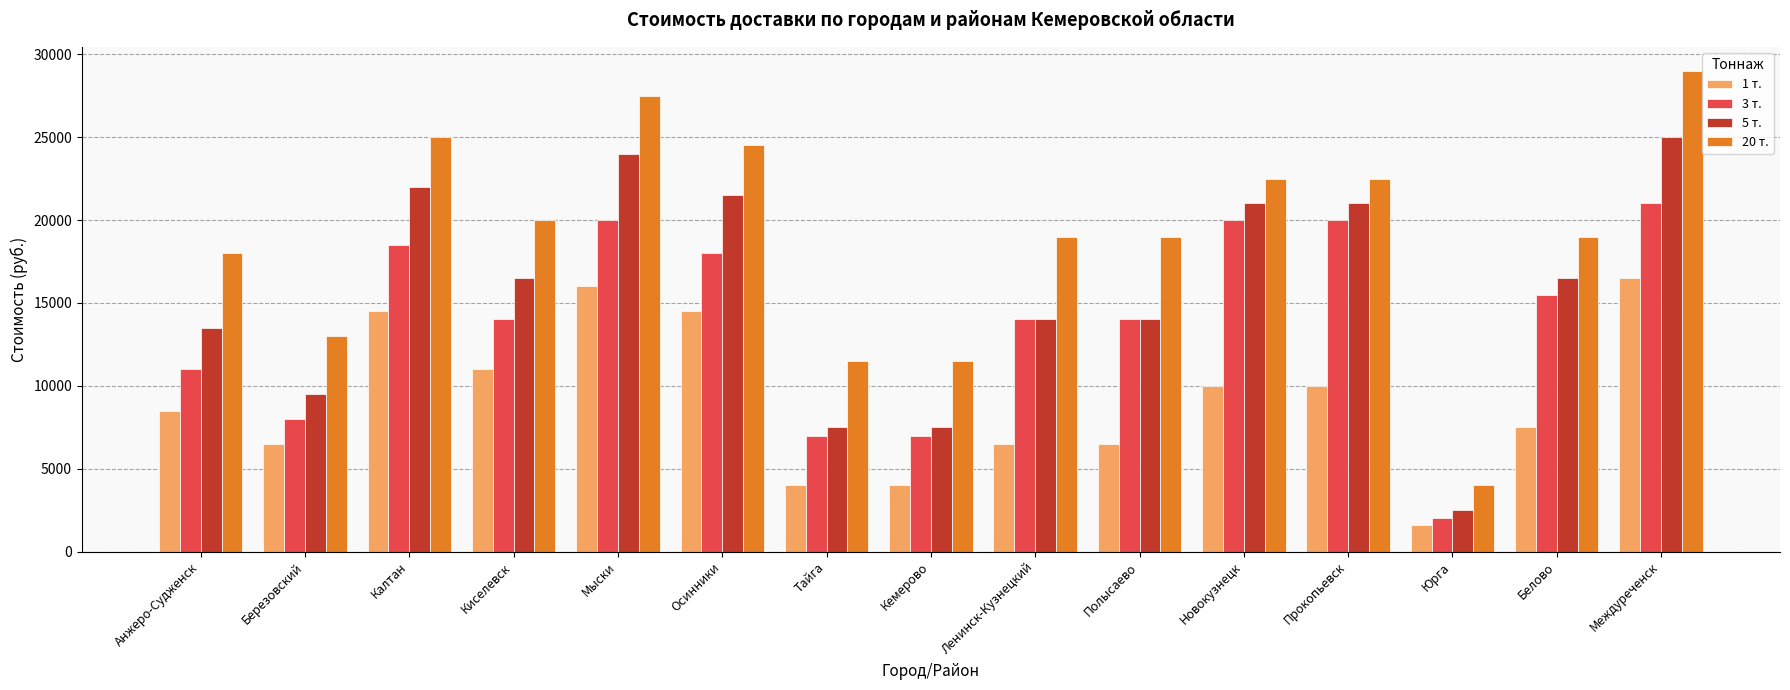

Reading left to right, extract all data points from this chart.

1 т.: 8500	6500	14500	11000	16000	14500	4000	4000	6500	6500	10000	10000	1600	7500	16500
3 т.: 11000	8000	18500	14000	20000	18000	7000	7000	14000	14000	20000	20000	2000	15500	21000
5 т.: 13500	9500	22000	16500	24000	21500	7500	7500	14000	14000	21000	21000	2500	16500	25000
20 т.: 18000	13000	25000	20000	27500	24500	11500	11500	19000	19000	22500	22500	4000	19000	29000